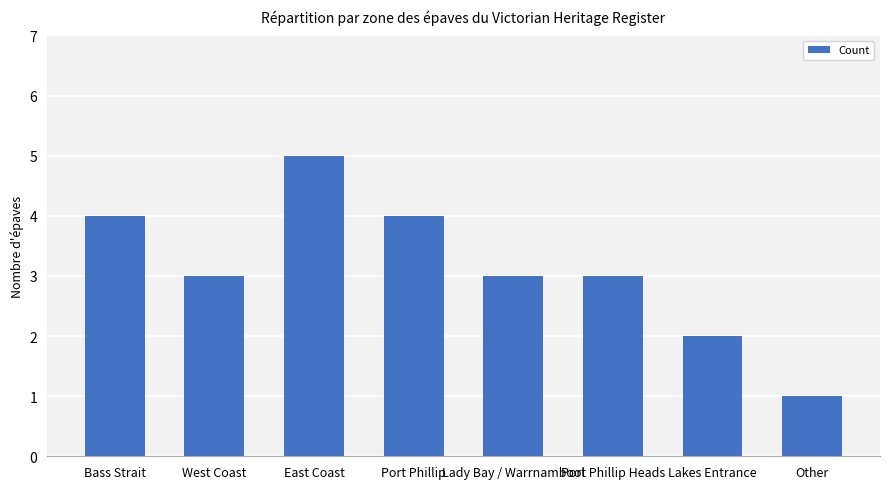

Reading left to right, transcribe all the data shown in this chart.

4	3	5	4	3	3	2	1